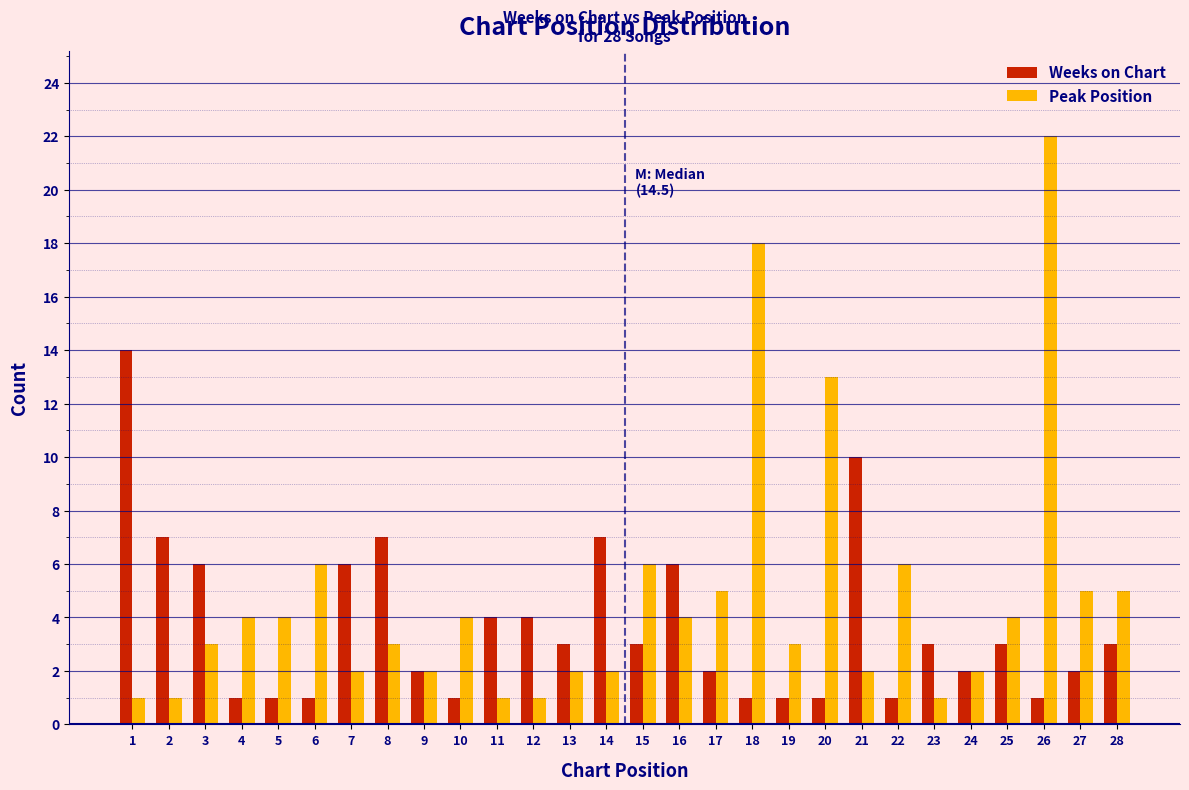

Where is Peak Position nearest to the value 11?

20